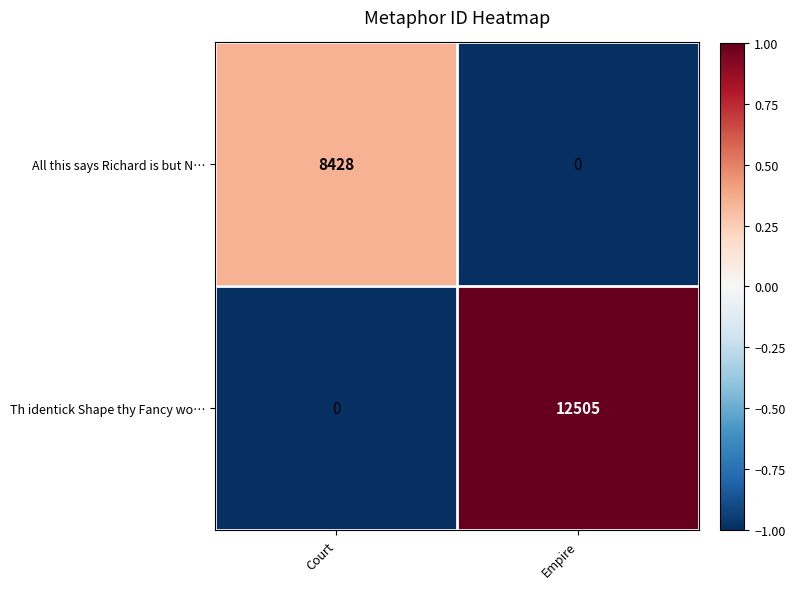

Count the number of data series in this chart.

2